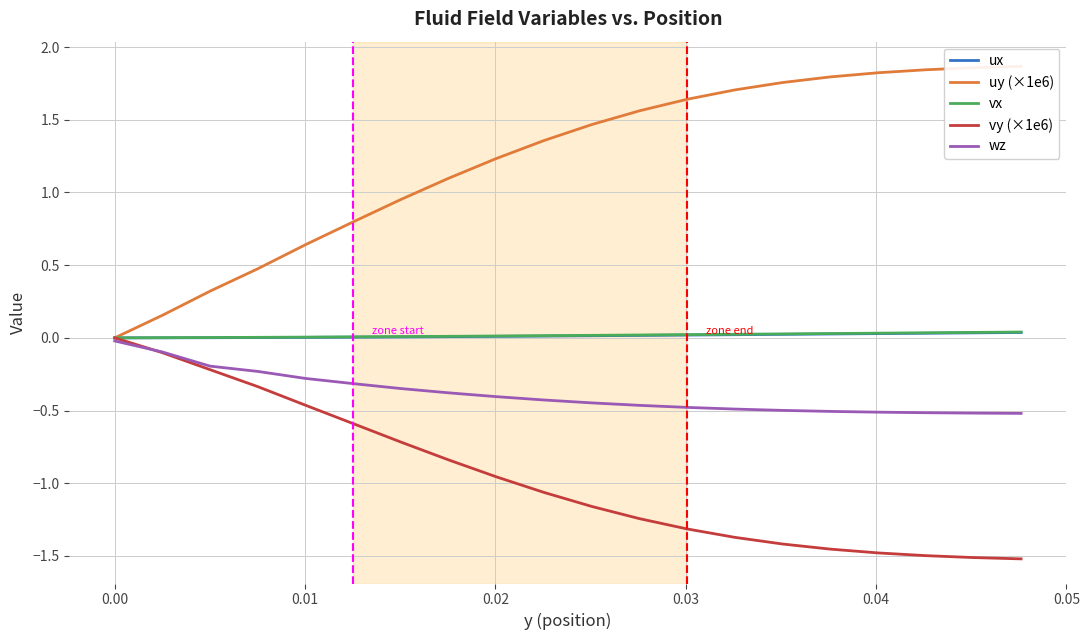

Which series has the widest spread of values?

uy (×1e6)